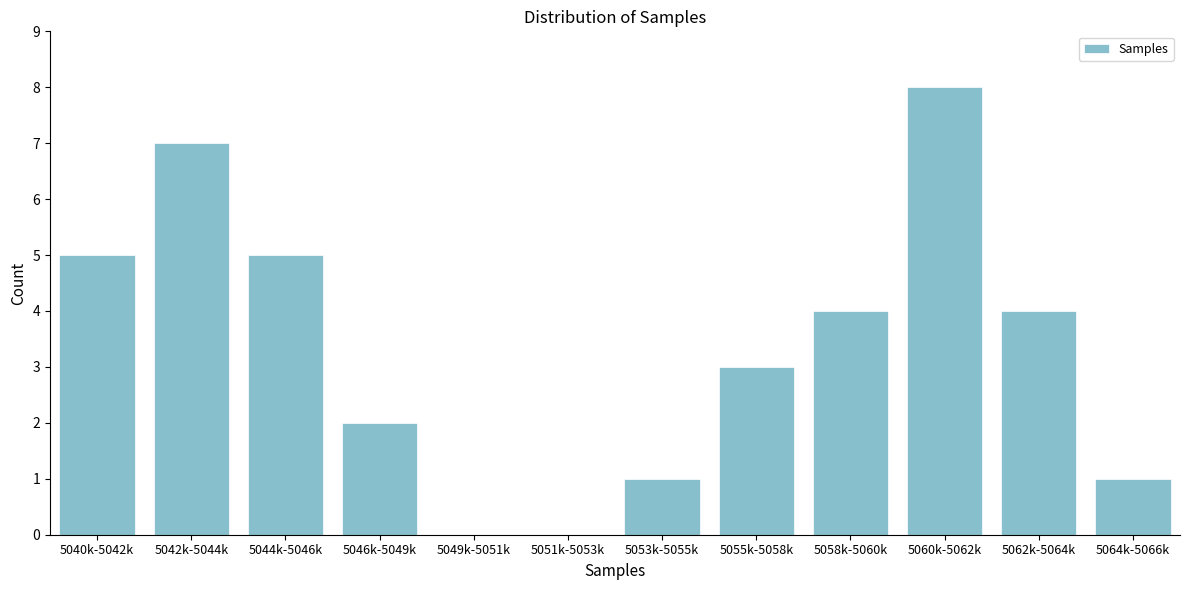

Reading left to right, what are all the values shown in this chart?

5040k-5042k=5	5042k-5044k=7	5044k-5046k=5	5046k-5049k=2	5049k-5051k=0	5051k-5053k=0	5053k-5055k=1	5055k-5058k=3	5058k-5060k=4	5060k-5062k=8	5062k-5064k=4	5064k-5066k=1